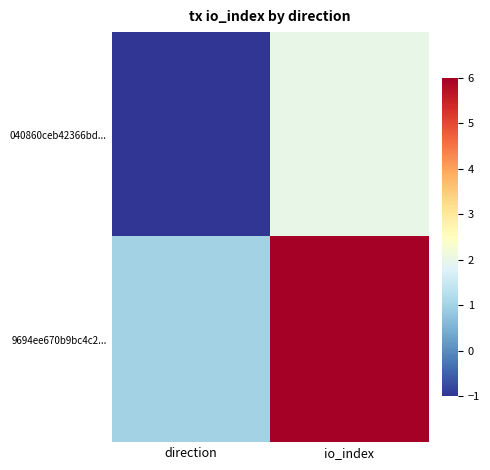

Between direction and io_index, which series saw the biggest shift?

9694ee670b9bc4c2...